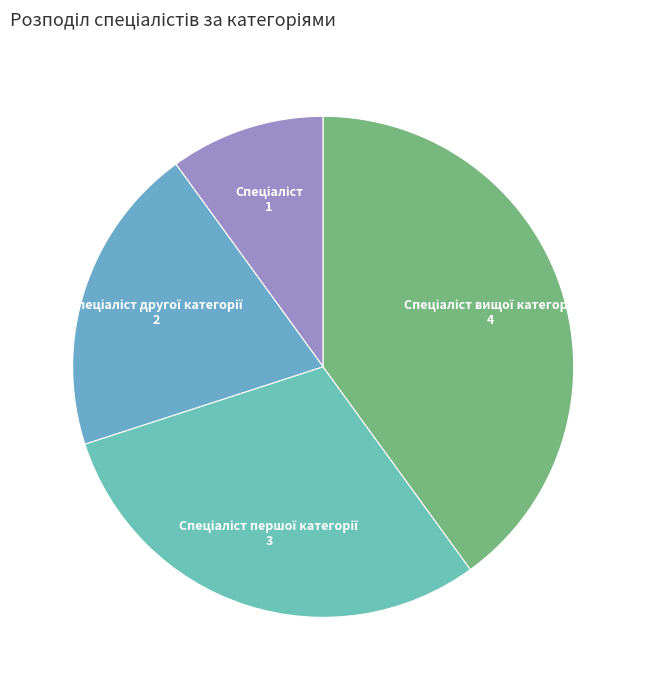

Is there a majority slice in this chart?

No